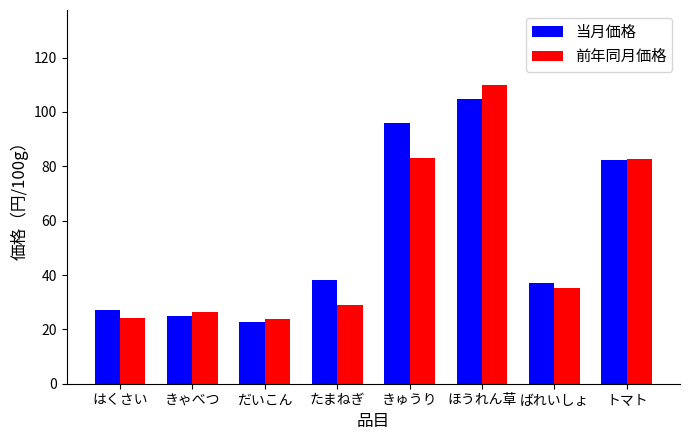

What is the maximum value shown in the chart?

110.0